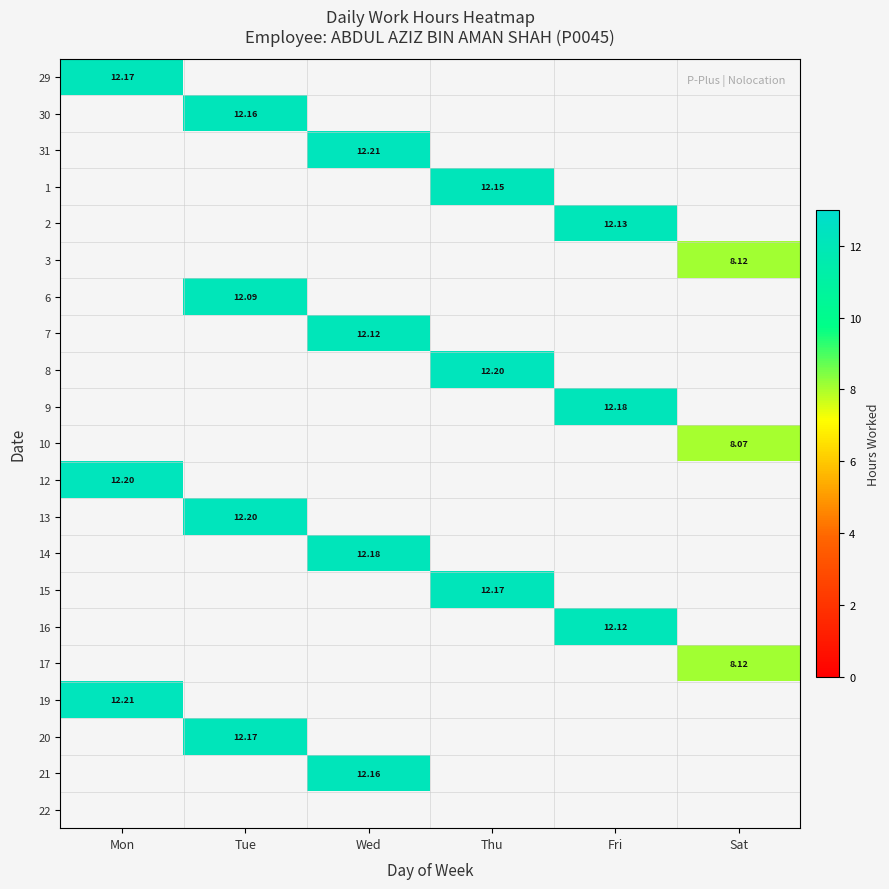

How many values in 19 are above zero?

1